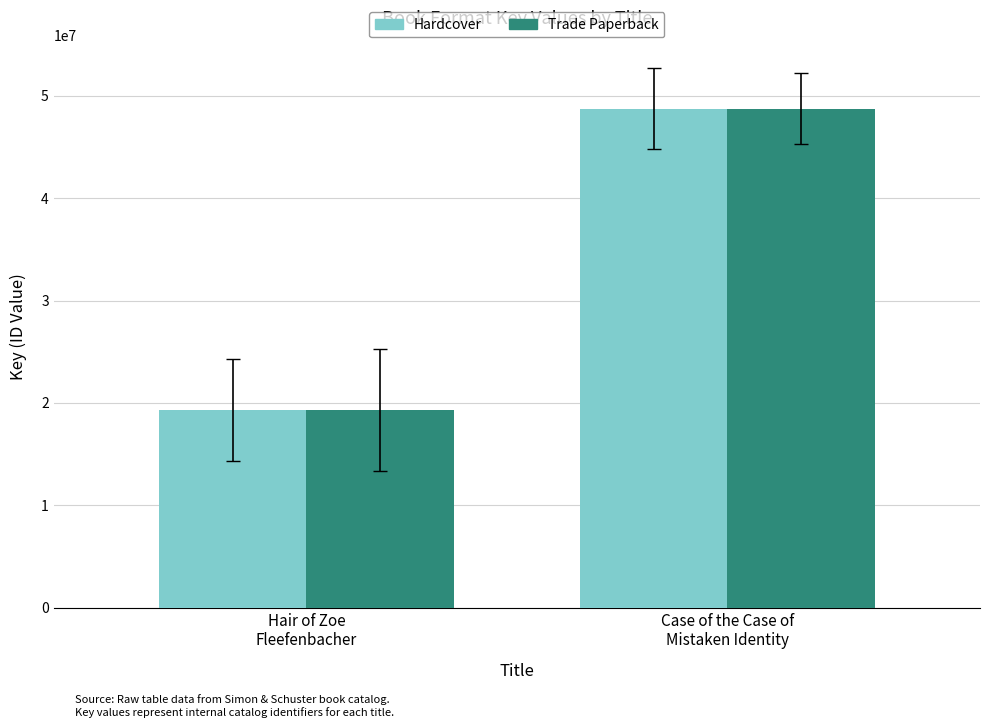

What are all the series names shown in the legend?

Hardcover, Trade Paperback